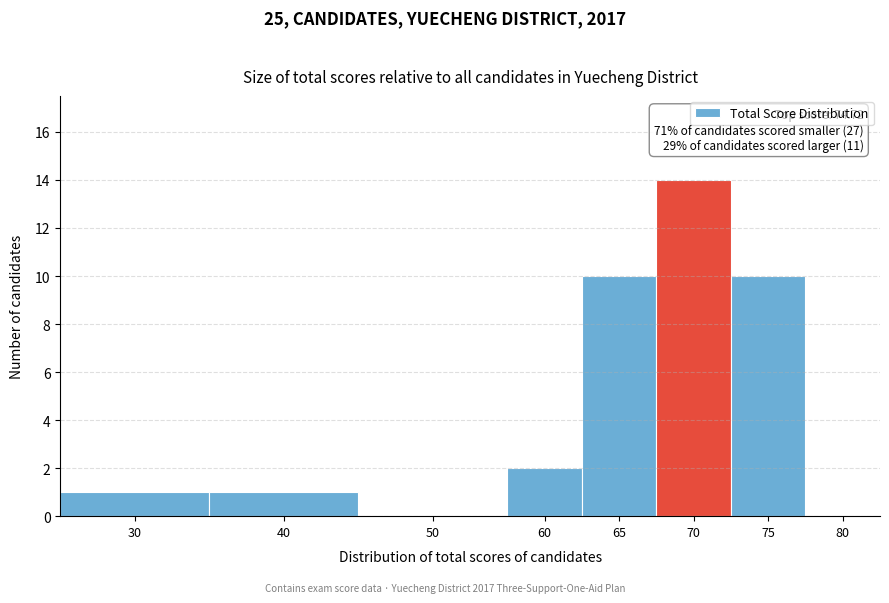

Reading right to left, transcribe all the data shown in this chart.

80=0	75=10	70=14	65=10	60=2	50=0	40=1	30=1